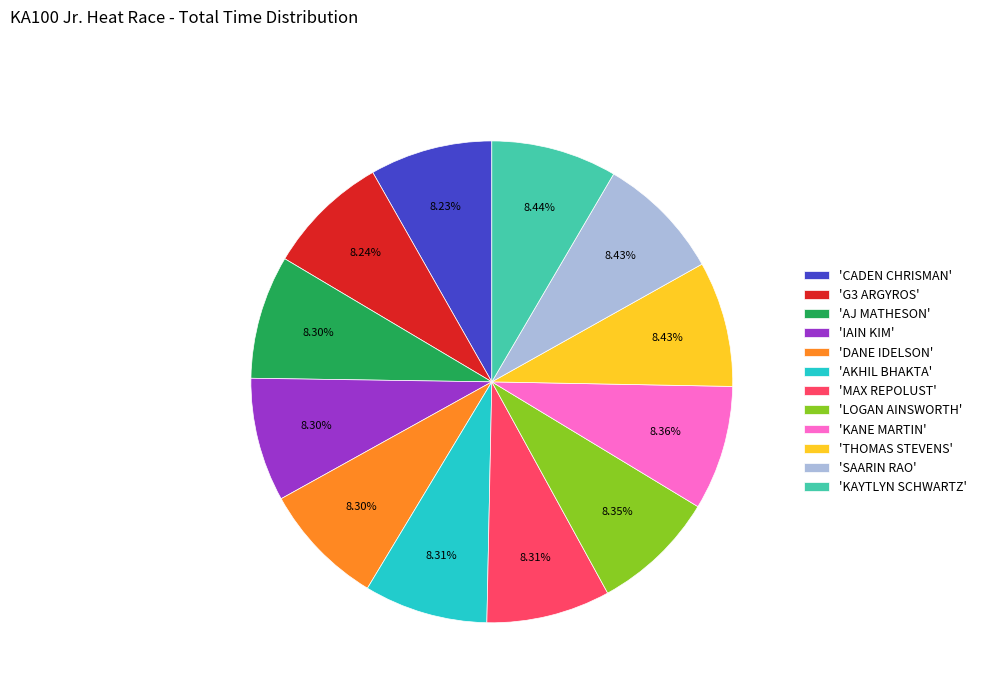

Do 'THOMAS STEVENS' and 'IAIN KIM' together represent more than half of the pie?

No